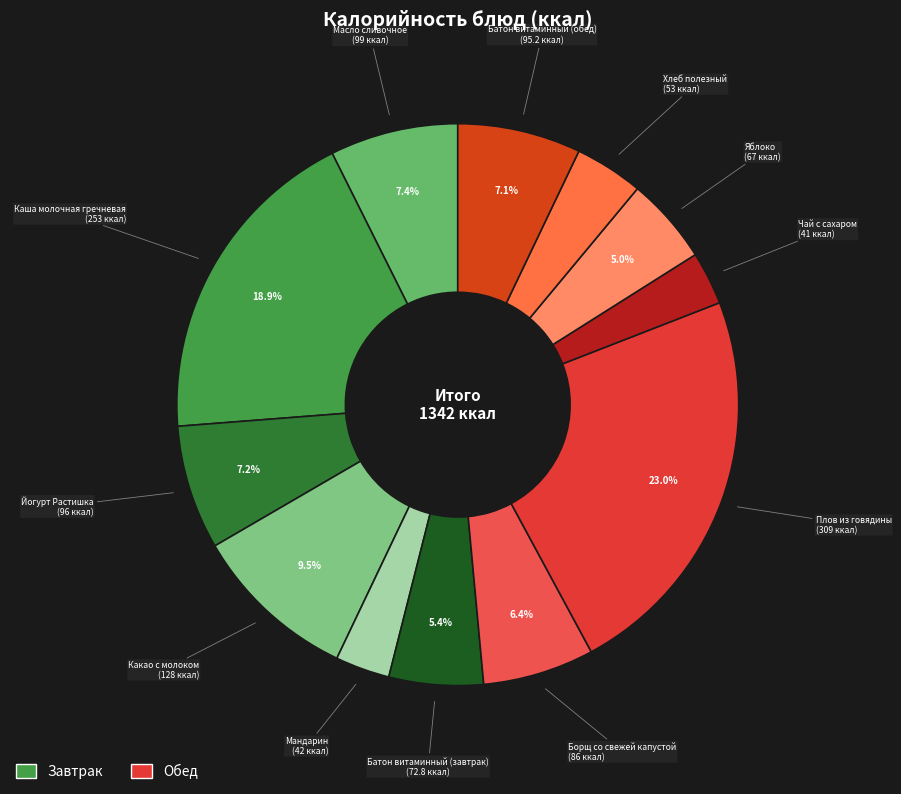

To the nearest percent, what is the difference between the largest and smallest slice percentages?

20%